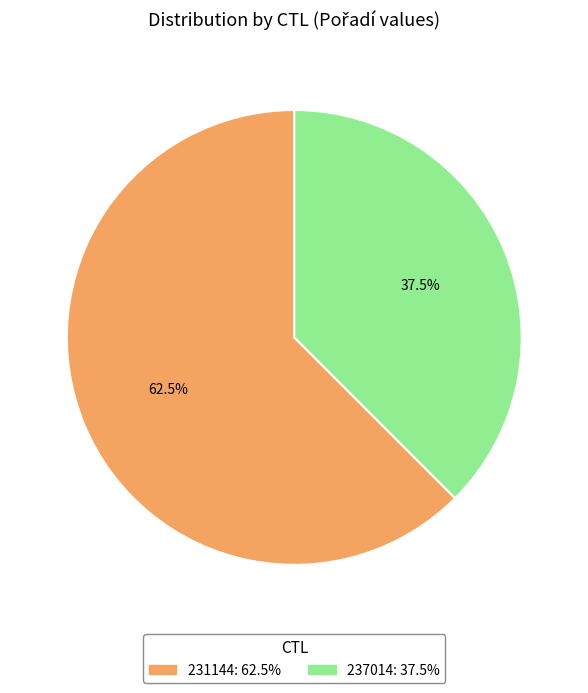

The 237014 slice represents 32% of the pie. True or false?

False